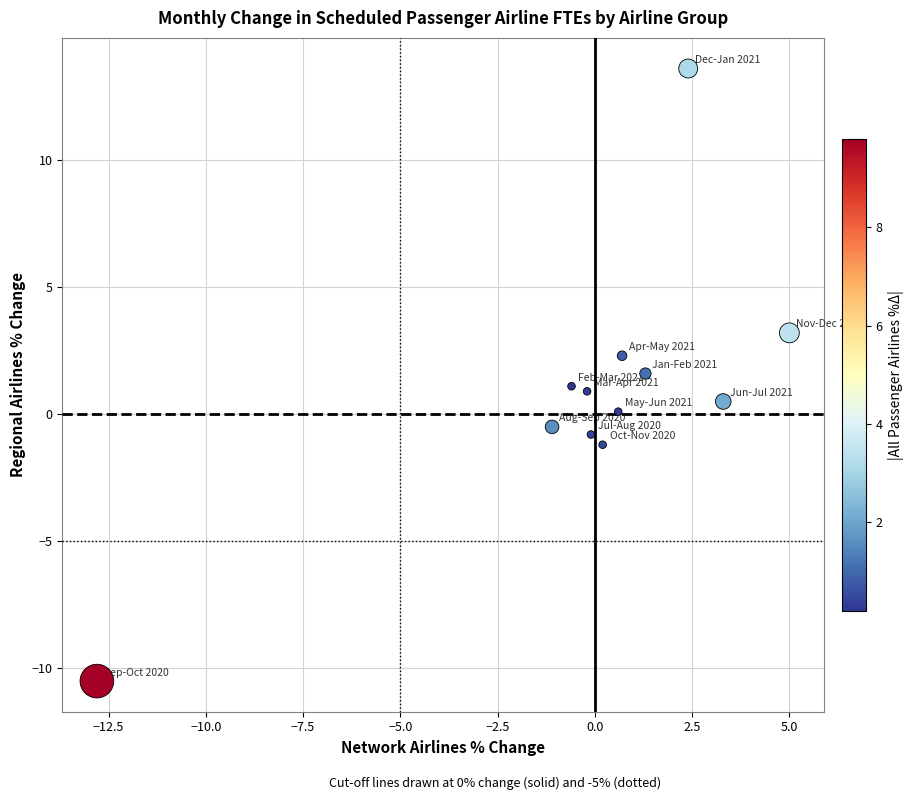

What is the average Y value?

0.9